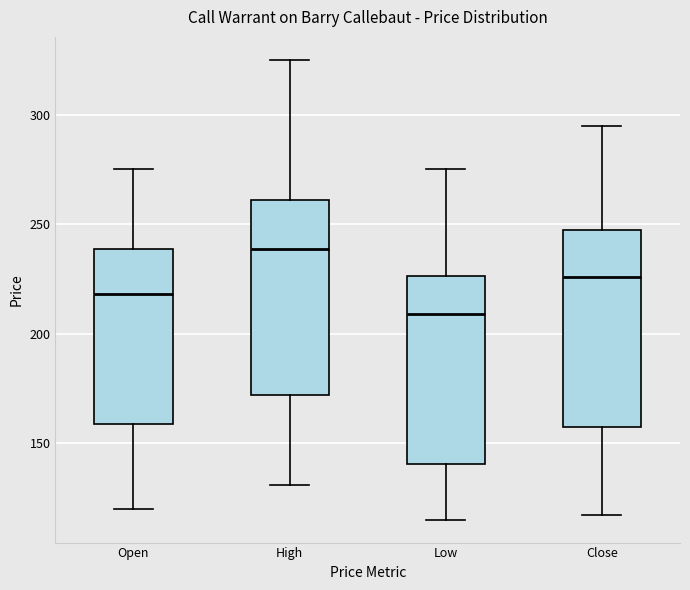

Reading left to right, read every box against the y-axis: the position of its median line, the range the box covers, and the ends of its whiskers. The values are not printed on the chart, so give them approximately, as read against the axis.

Open: median 220, box 160 to 240, whiskers 120 to 275
High: median 240, box 170 to 260, whiskers 130 to 325
Low: median 210, box 140 to 225, whiskers 115 to 275
Close: median 225, box 160 to 250, whiskers 115 to 295